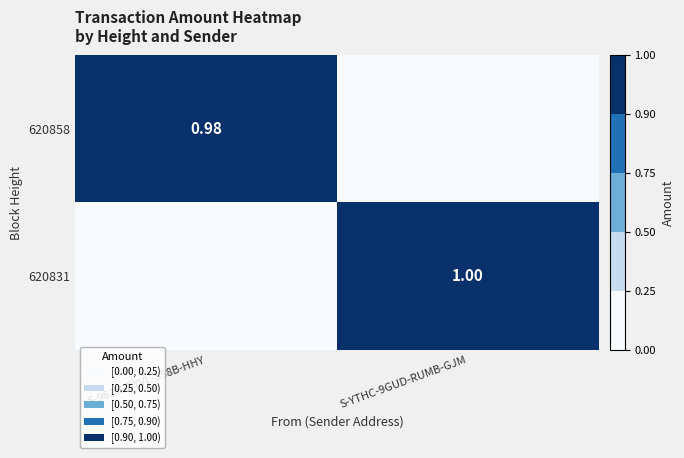

Rank the series at S-96ZN-DYVL-S58B-HHY from lowest to highest value.

620831, 620858